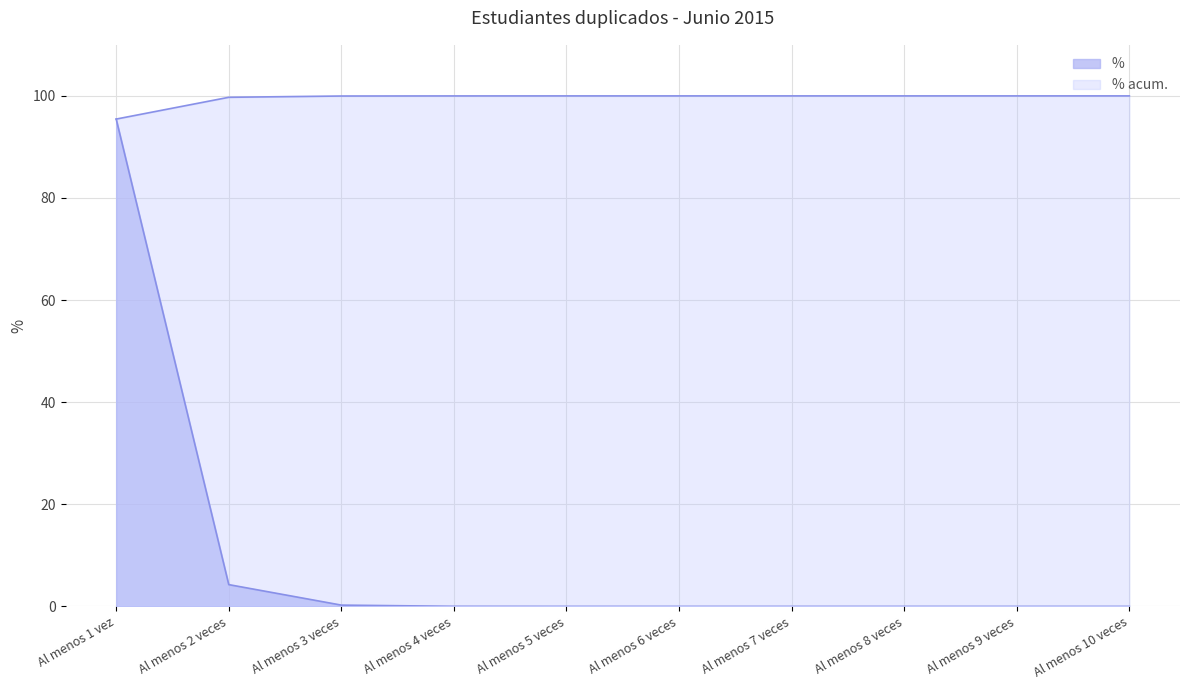

Where is % nearest to the value 47?

Al menos 2 veces